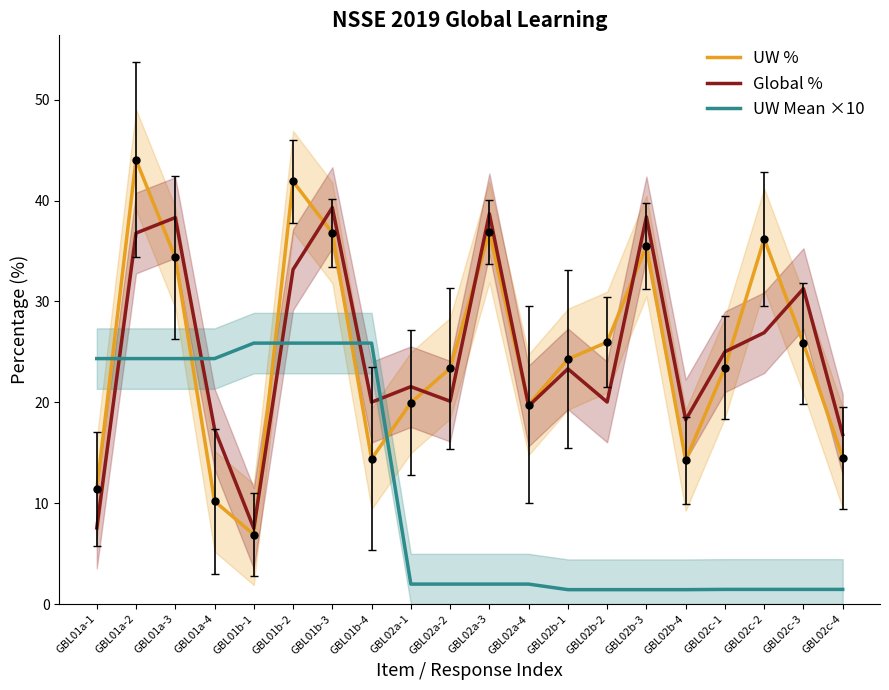

Which has a higher value, GBL01a-1 or GBL02c-4?

GBL02c-4